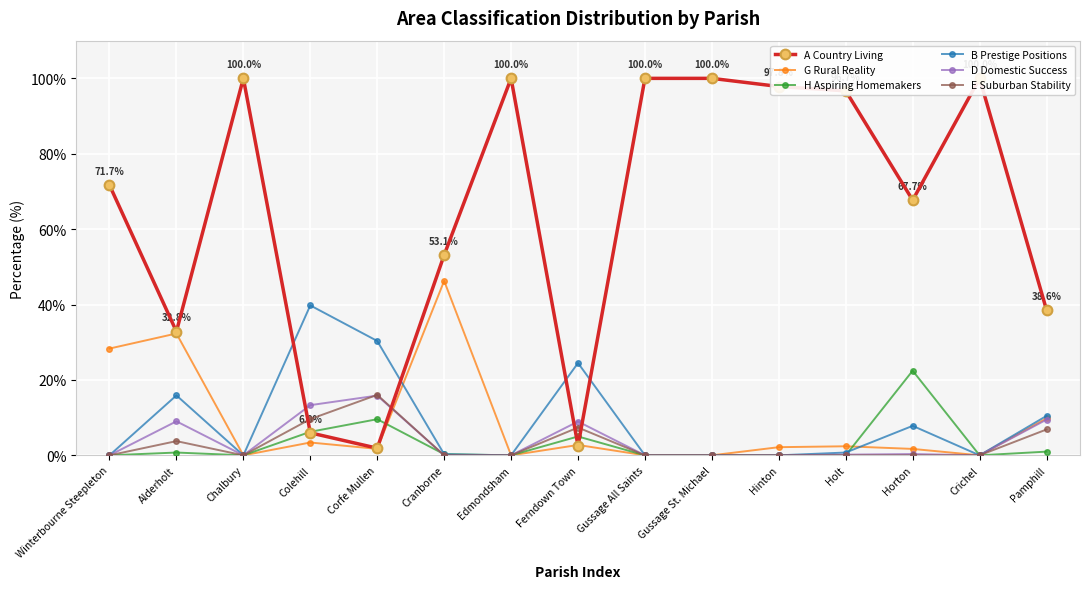

The value of A Country Living at Corfe Mullen is 0.8. True or false?

False